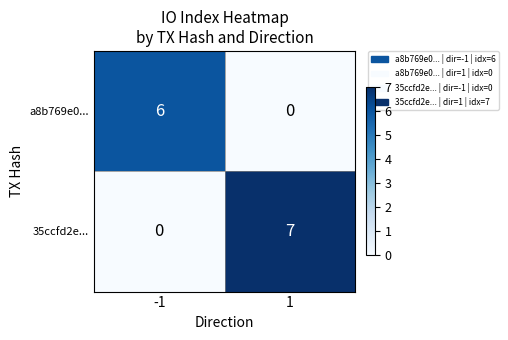

How many categories are shown in the chart?

2